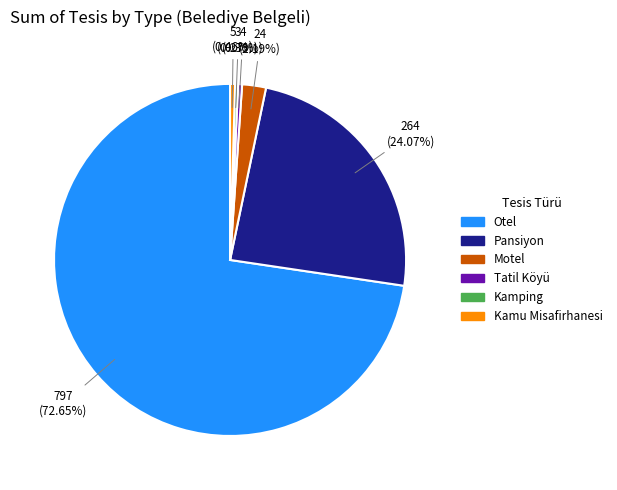

How much of the chart is everything except Motel?

97.8%